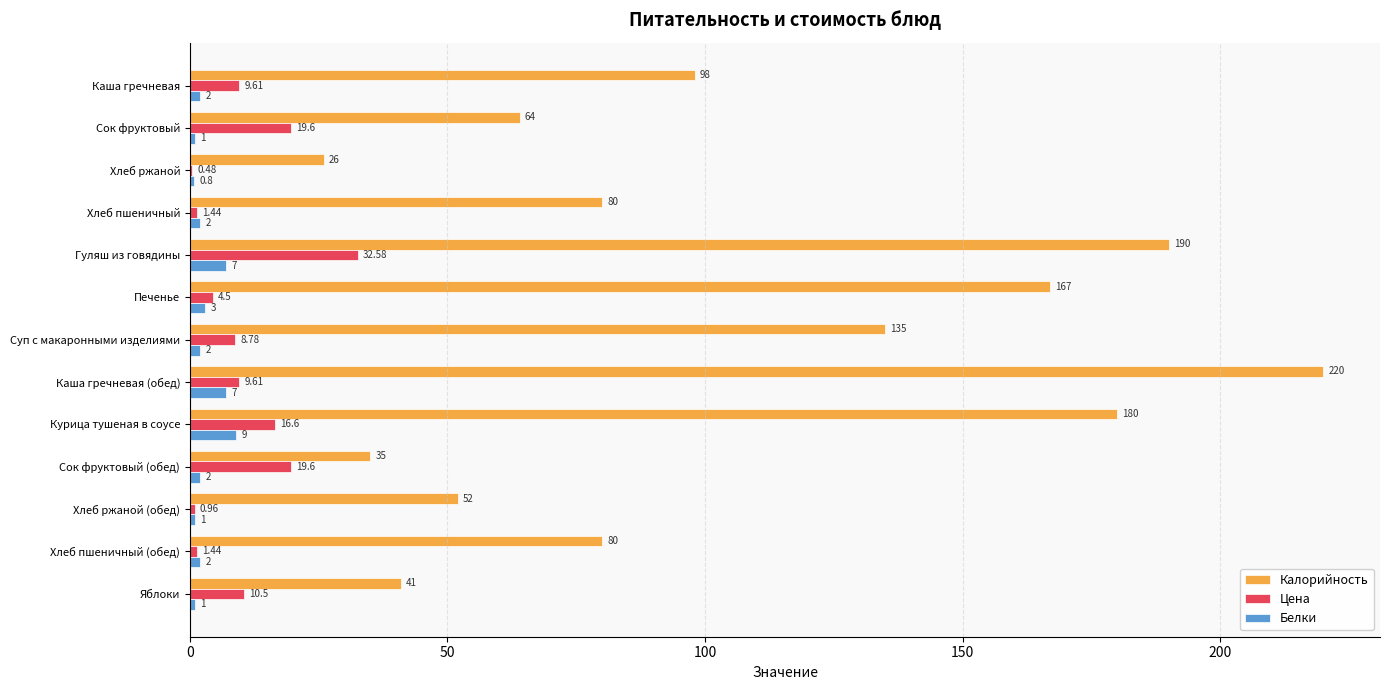

Where is Калорийность nearest to the value 123?

Суп с макаронными изделиями